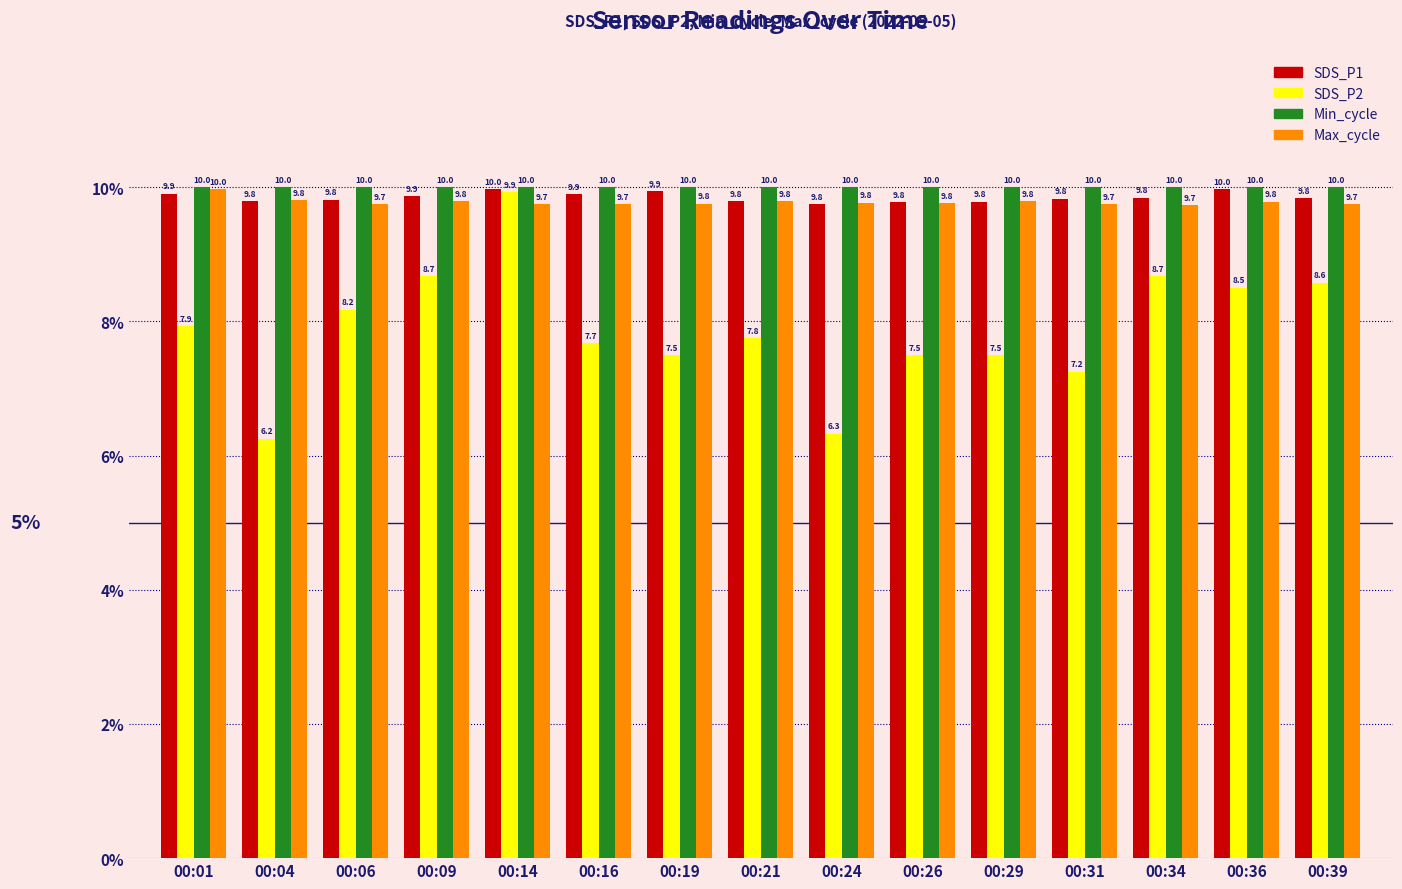

Between 00:21 and 00:24, which series saw the biggest shift?

SDS_P2